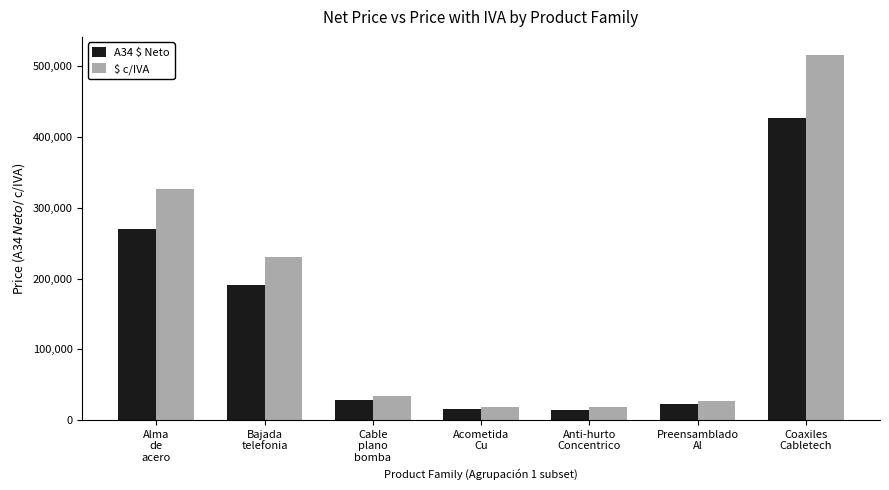

Does the chart contain any negative values?

No